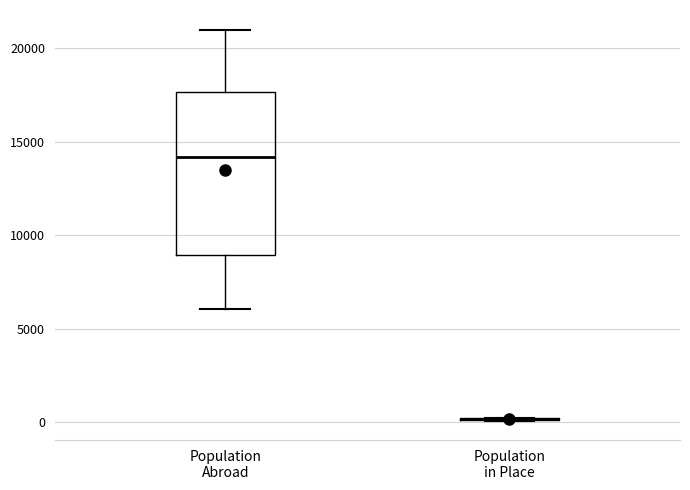

Comparing the boxes themselves (not the whiskers), which one is the tallest?

Population Abroad